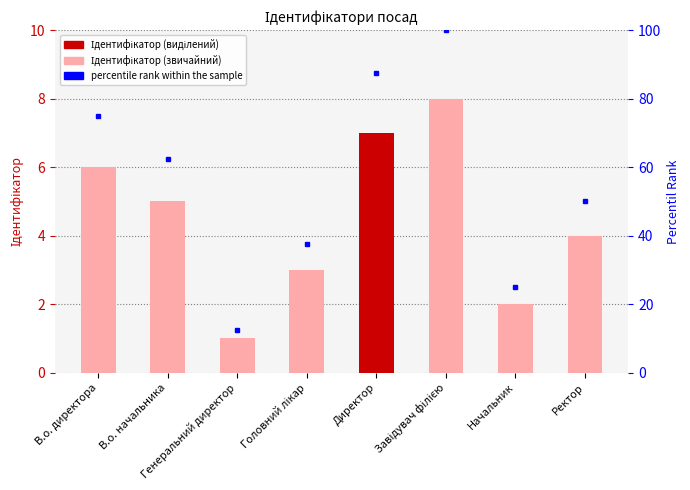

How many groups of bars are there?

8